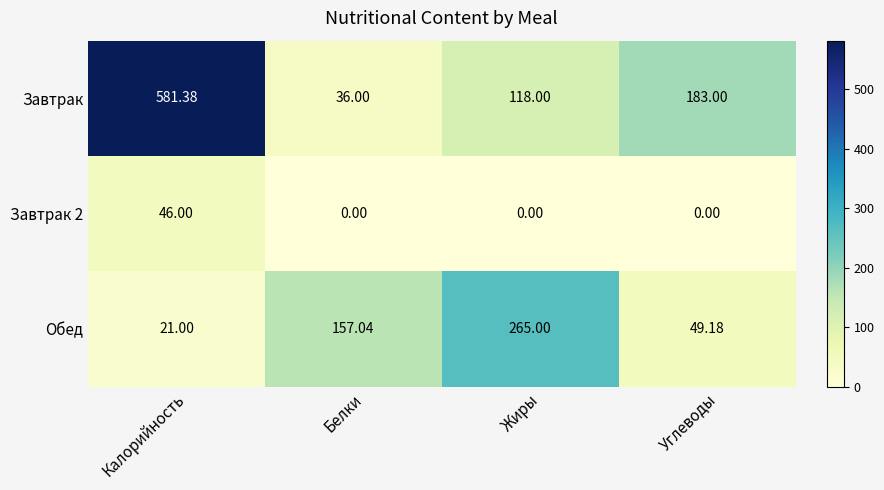

List the labels in order of Завтрак value, smallest first.

Белки, Жиры, Углеводы, Калорийность